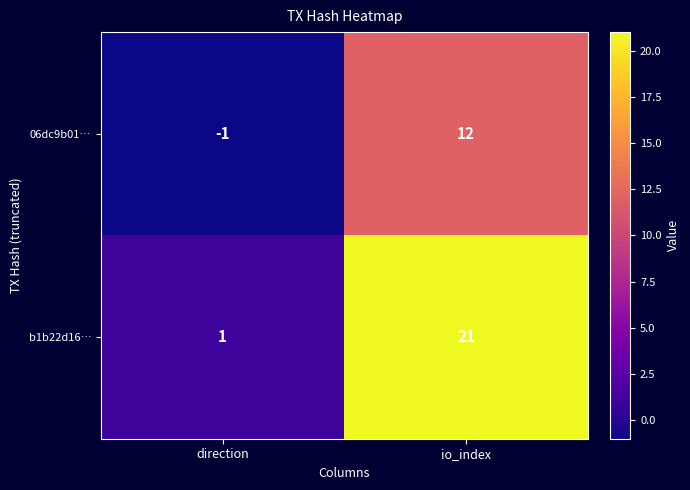

Is the value of 06dc9b01… at direction greater than the value of b1b22d16… at direction?

No